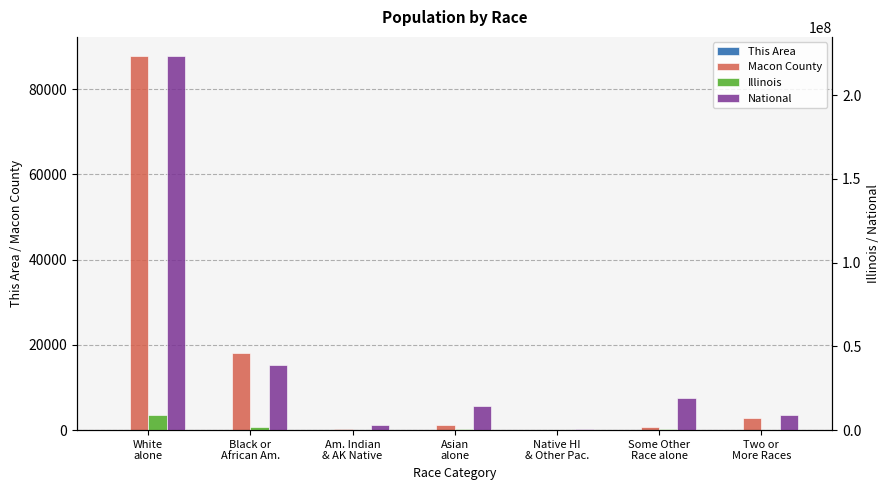

What is the difference between the highest and lowest values at Am. Indian
& AK Native?

2932237